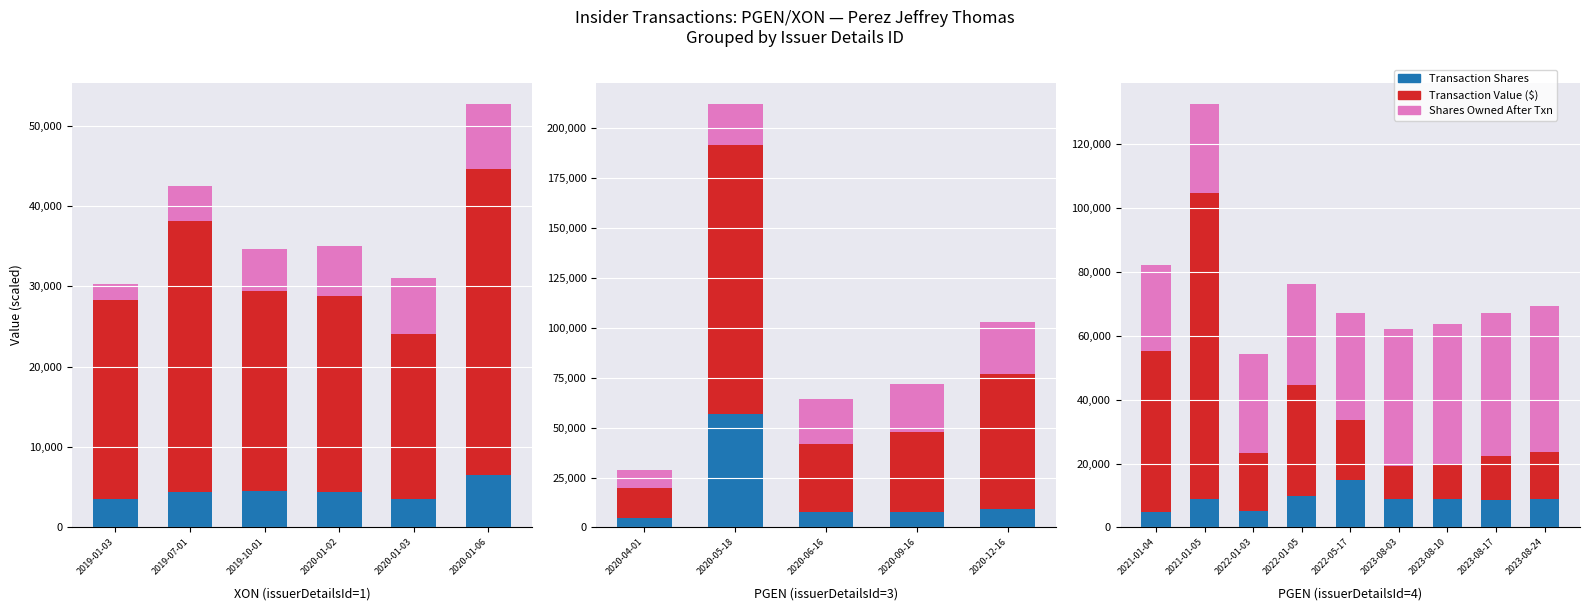

Which category has the highest value in the Shares Owned After Txn series?

2023-08-24